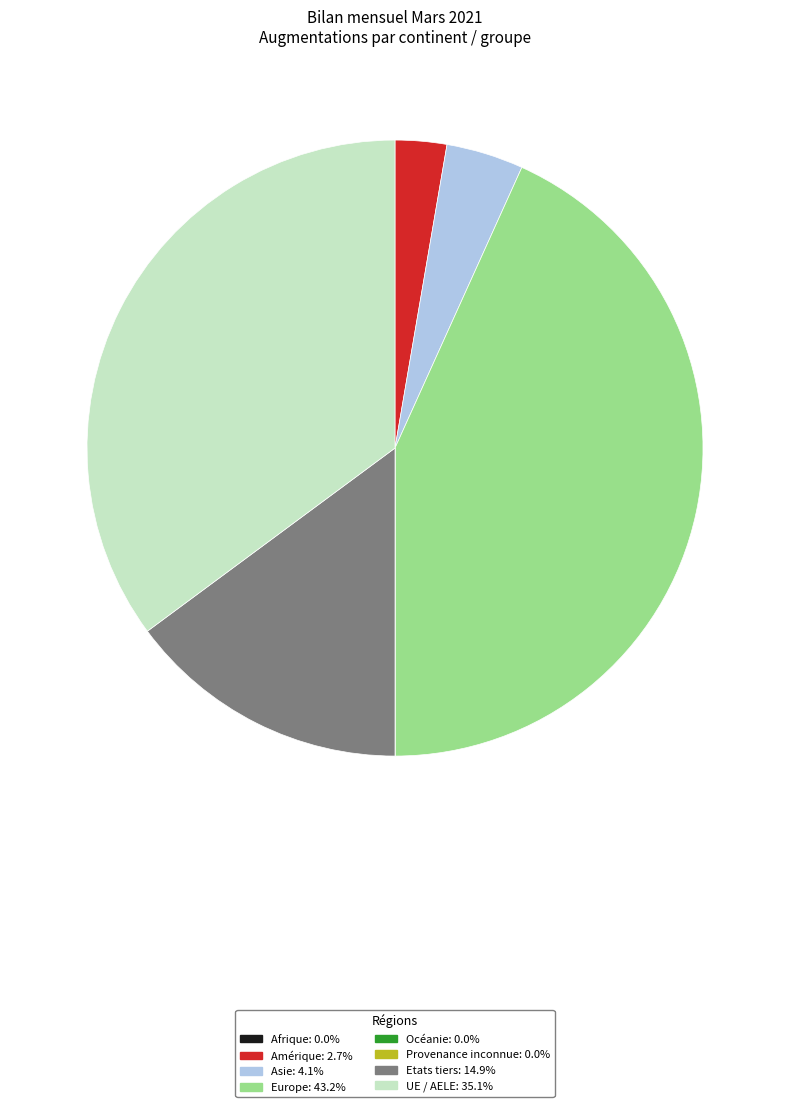

Does any single category account for the majority?

No